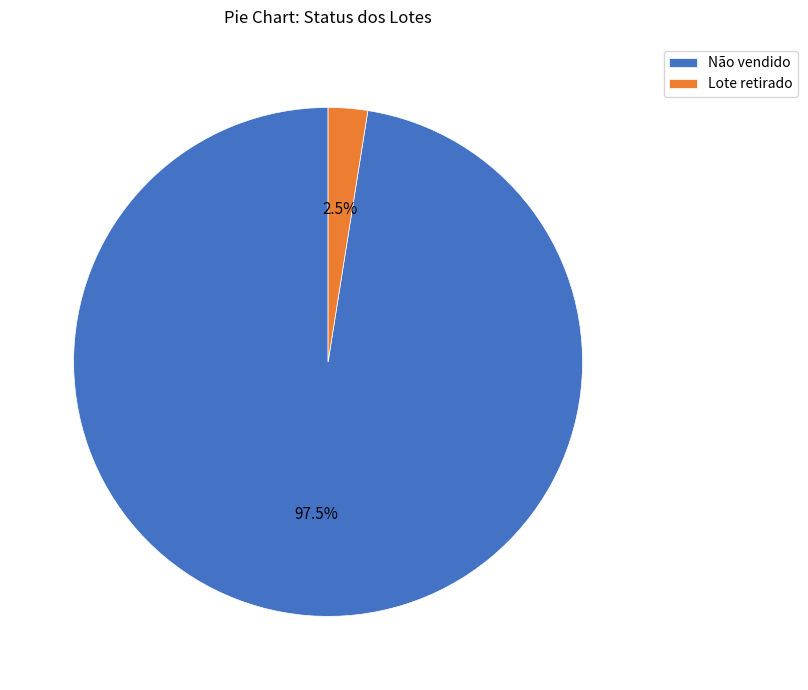

Count the number of slices in the pie.

2